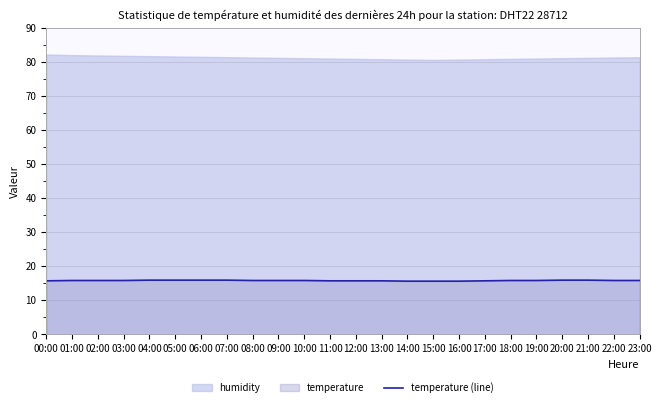

Reading left to right, extract all data points from this chart.

00:00=15.7	01:00=15.8	02:00=15.8	03:00=15.8	04:00=15.9	05:00=15.9	06:00=15.9	07:00=15.9	08:00=15.8	09:00=15.8	10:00=15.8	11:00=15.7	12:00=15.7	13:00=15.7	14:00=15.6	15:00=15.6	16:00=15.6	17:00=15.7	18:00=15.8	19:00=15.8	20:00=15.9	21:00=15.9	22:00=15.8	23:00=15.8